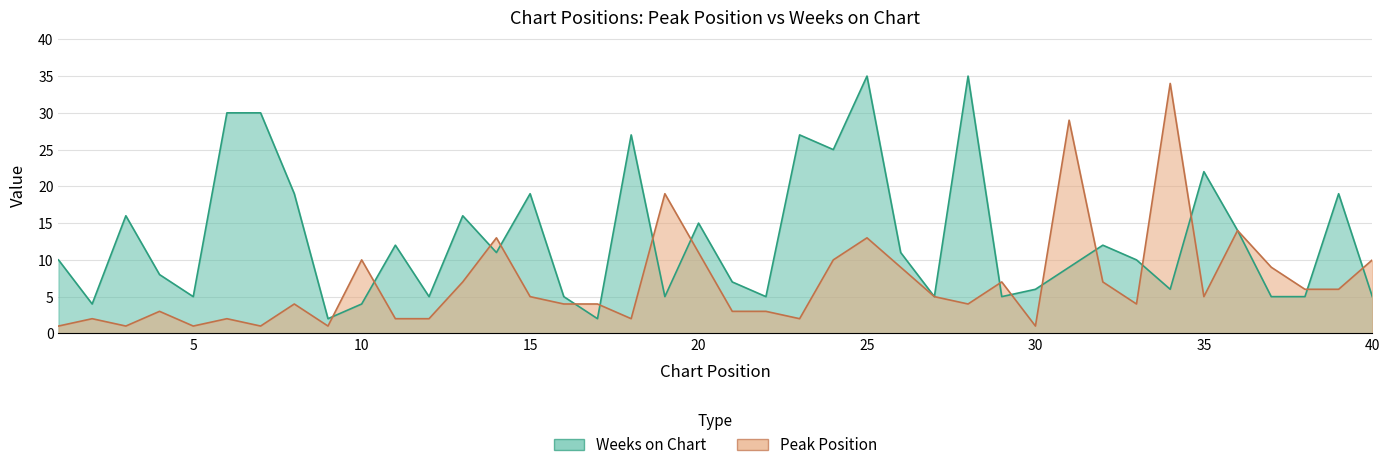

Is it true that Weeks on Chart equals 12 at 11?

True